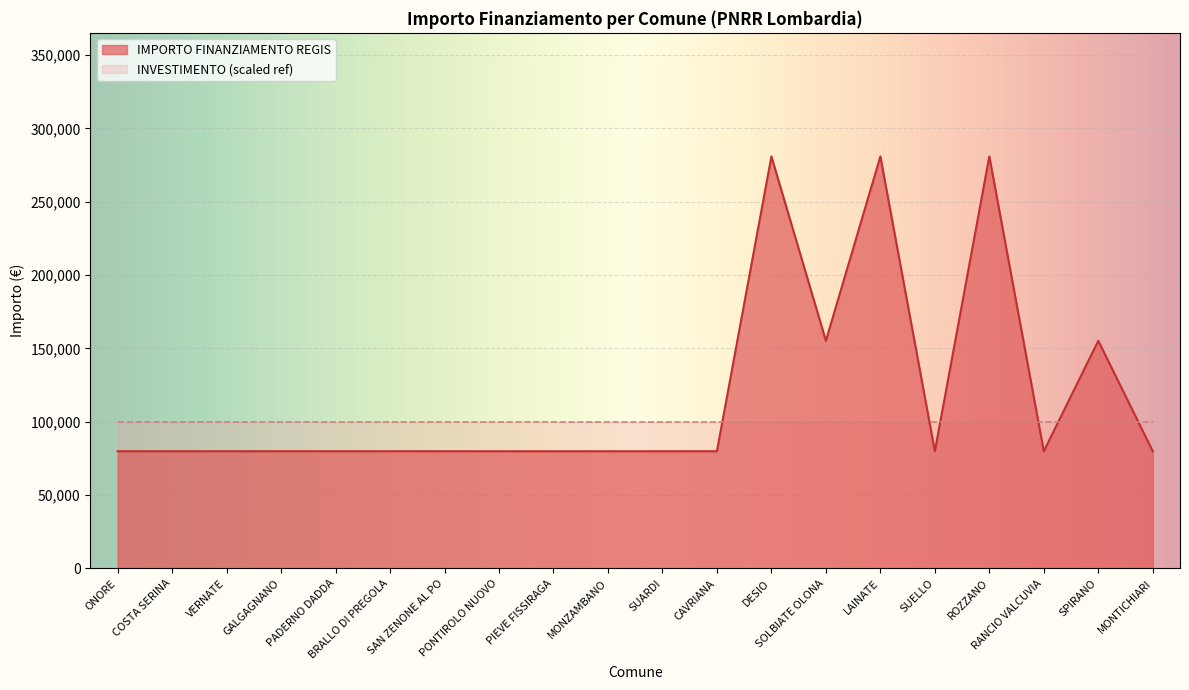

How many points are higher than both their immediate neighbors (excluding endpoints)?

4